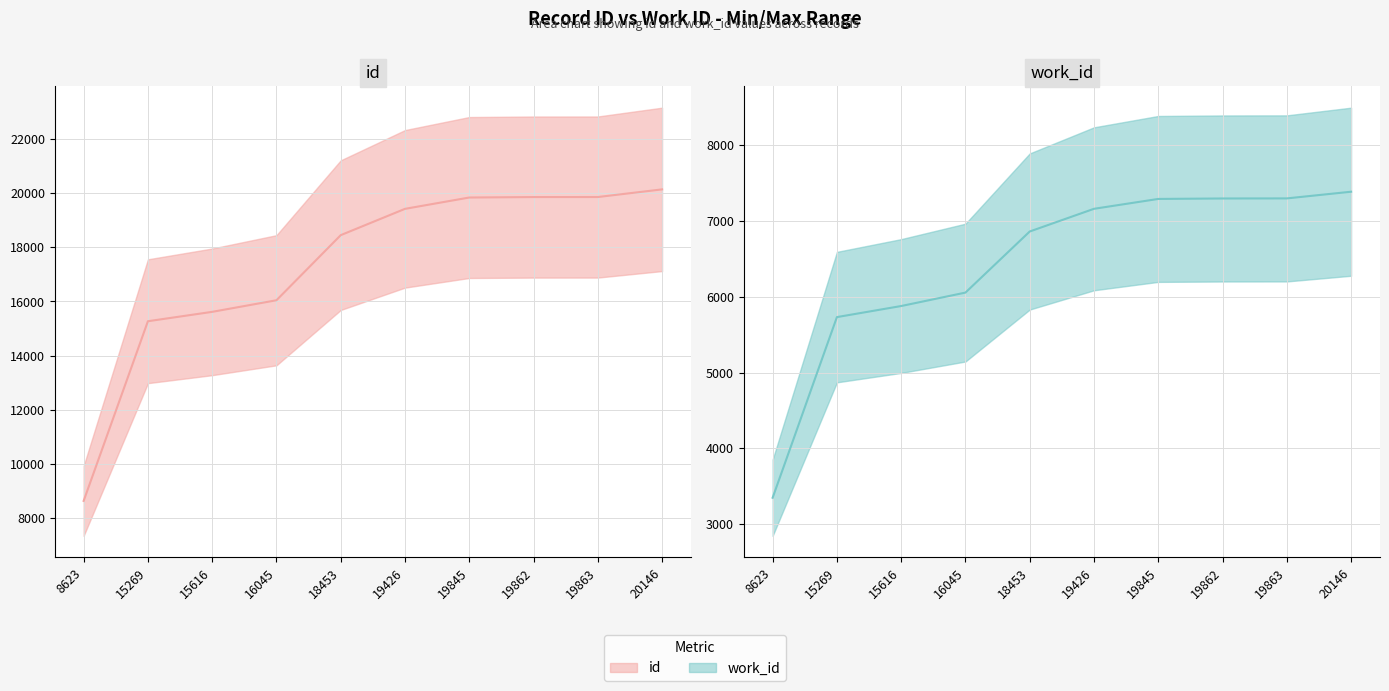

True or false: work_id has more than 0 points higher than both neighbors.

False